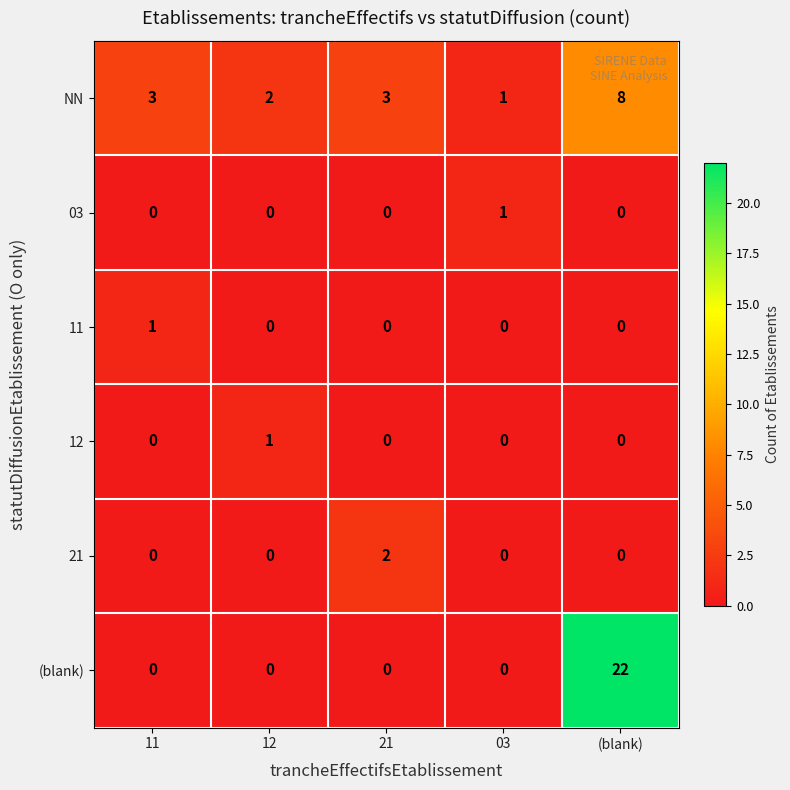

Count the NN values in the range 2 to 3.

3